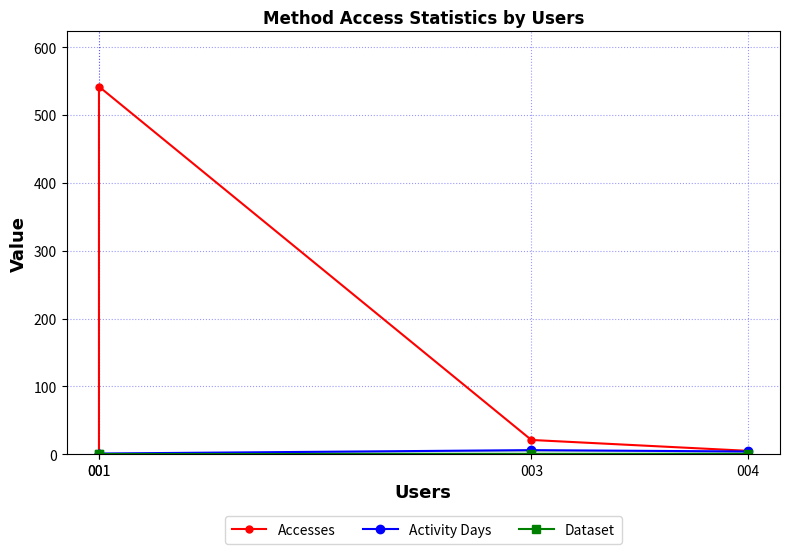

How many lines are shown in the chart?

3